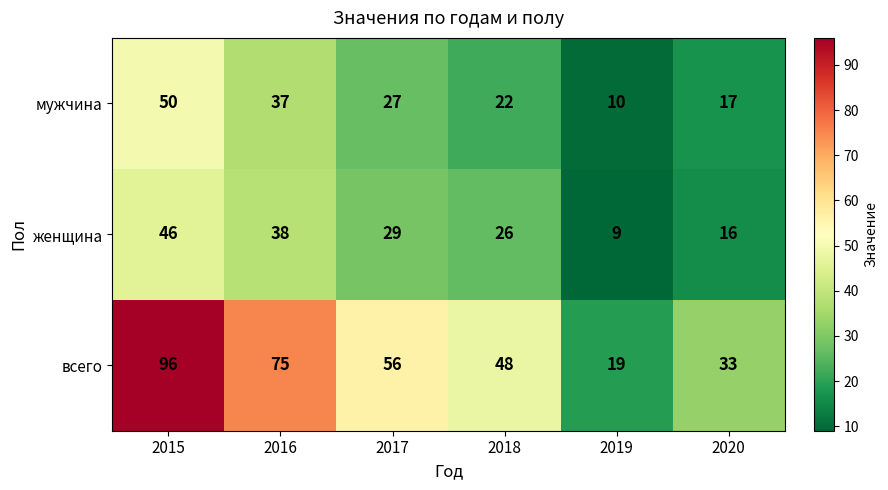

True or false: мужчина has a value of 37 at 2016.

True